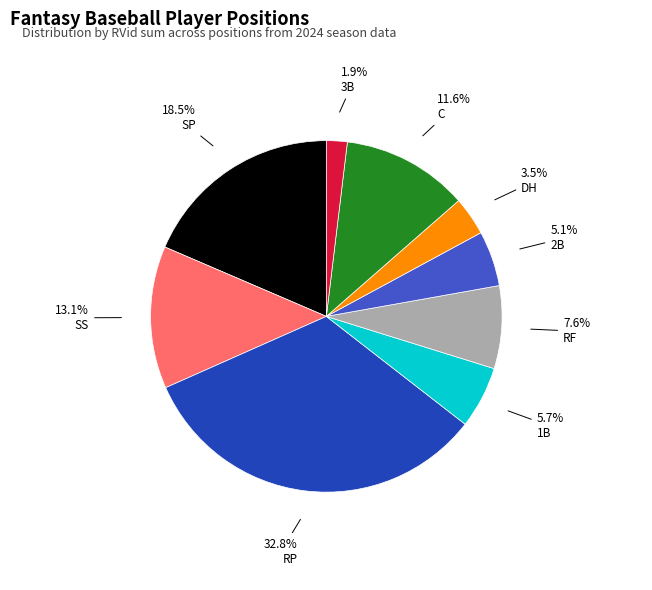

What is the largest slice in the pie chart?

RP